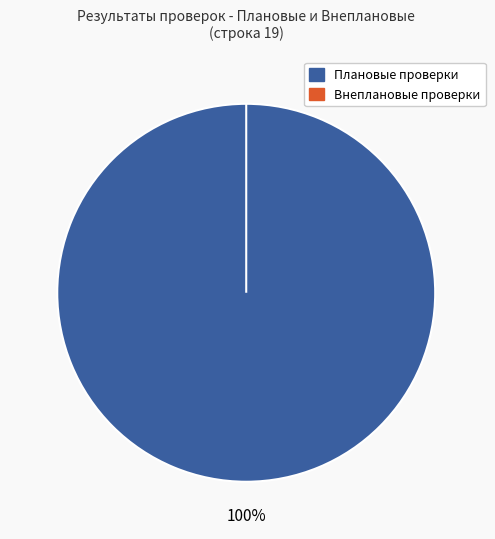

What percentage is the Плановые проверки slice, to the nearest percent?

100%